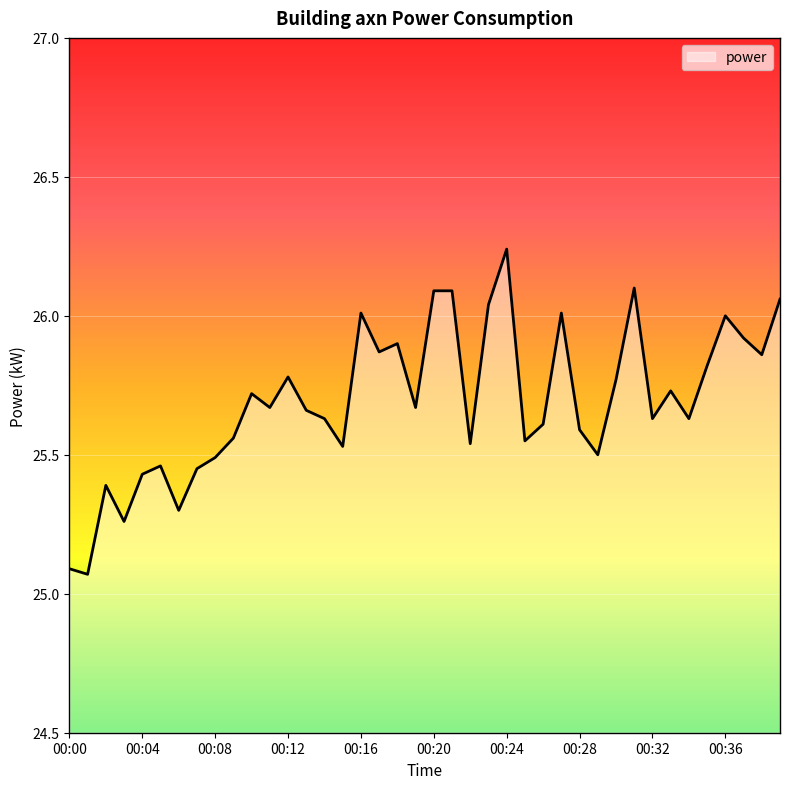

What is the difference between the maximum and minimum values?

1.2